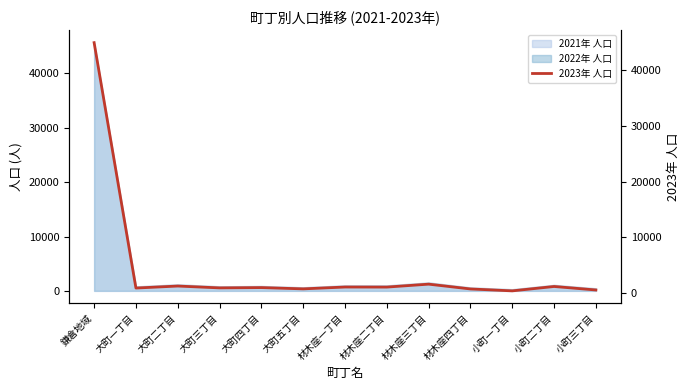

The value at 大町一丁目 is 312. True or false?

False